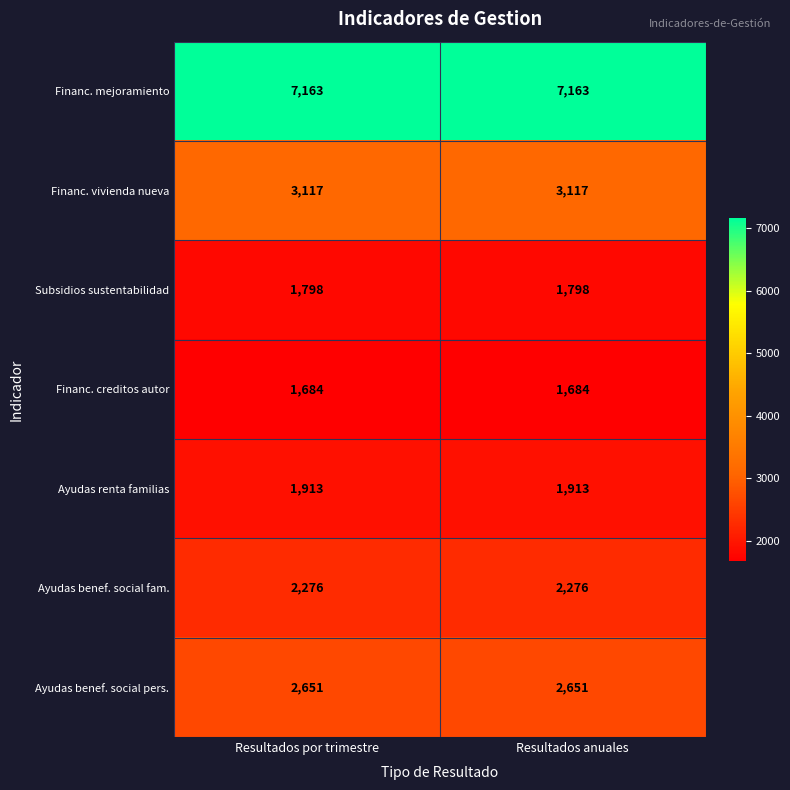

The value of Ayudas benef. social pers. at Resultados por trimestre is 3474. True or false?

False